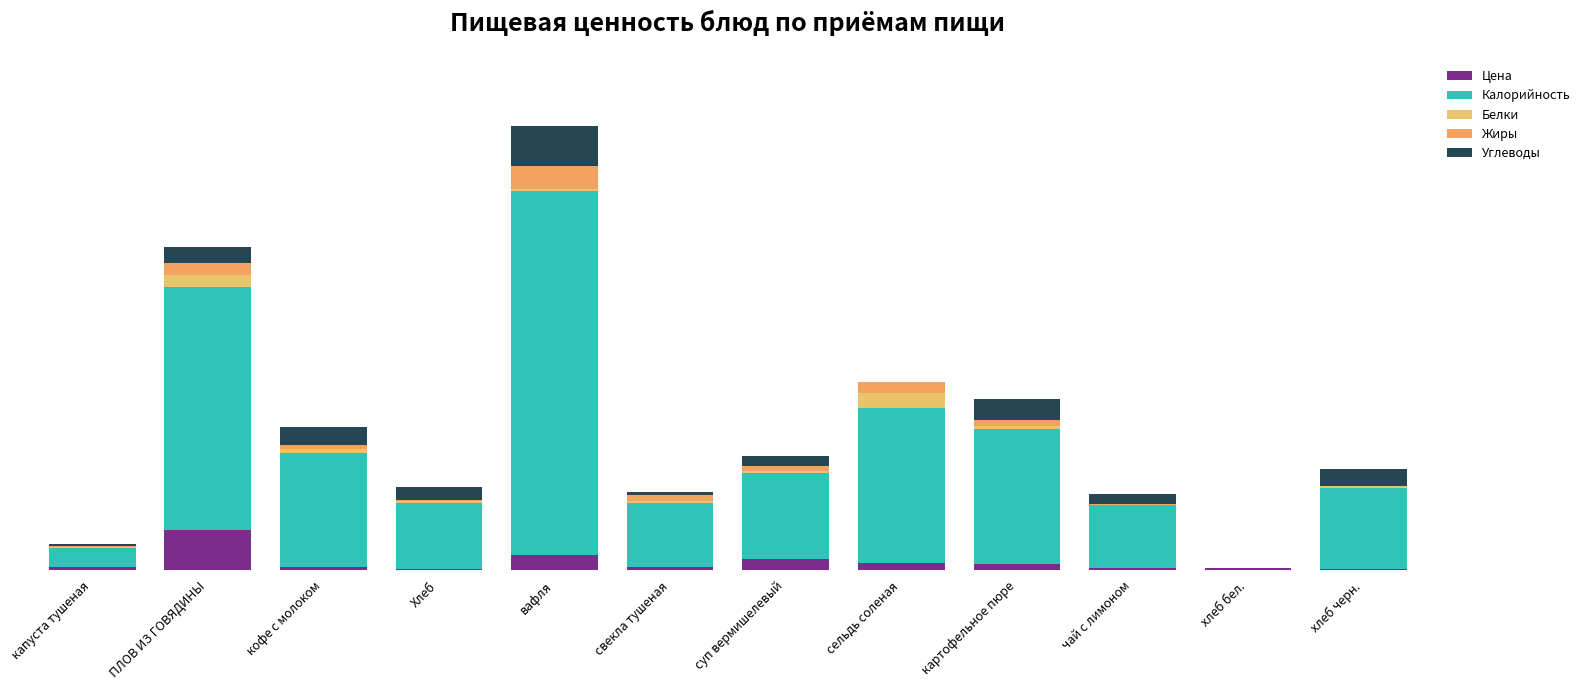

What is the value of the Цена bar at the 2nd from the left?

55.8